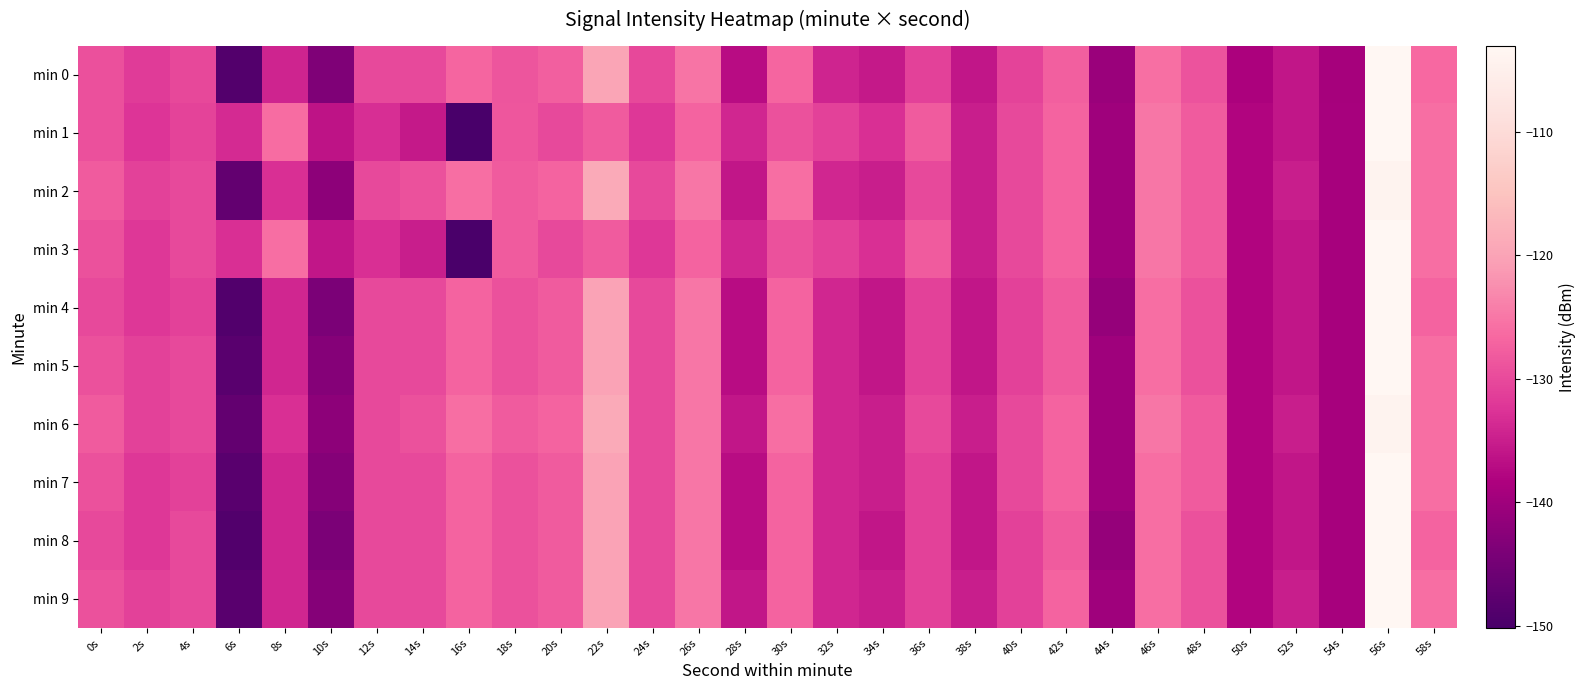

Which category has the highest value across all series?

56s